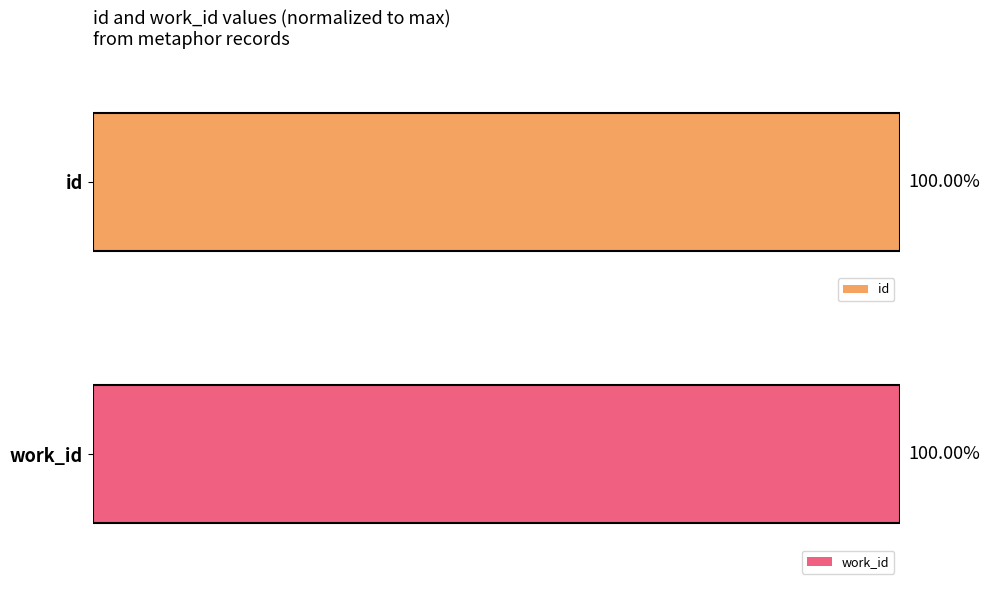

The id series shows 161.8 at 9. True or false?

False